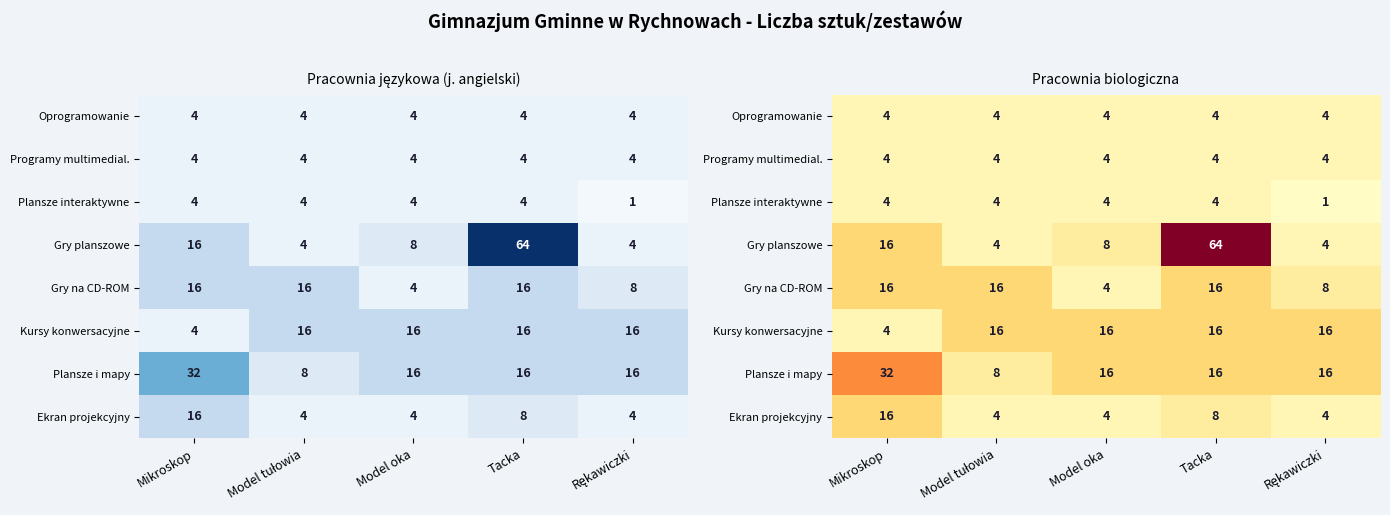

At which label is Kursy konwersacyjne closest to 10?

Mikroskop